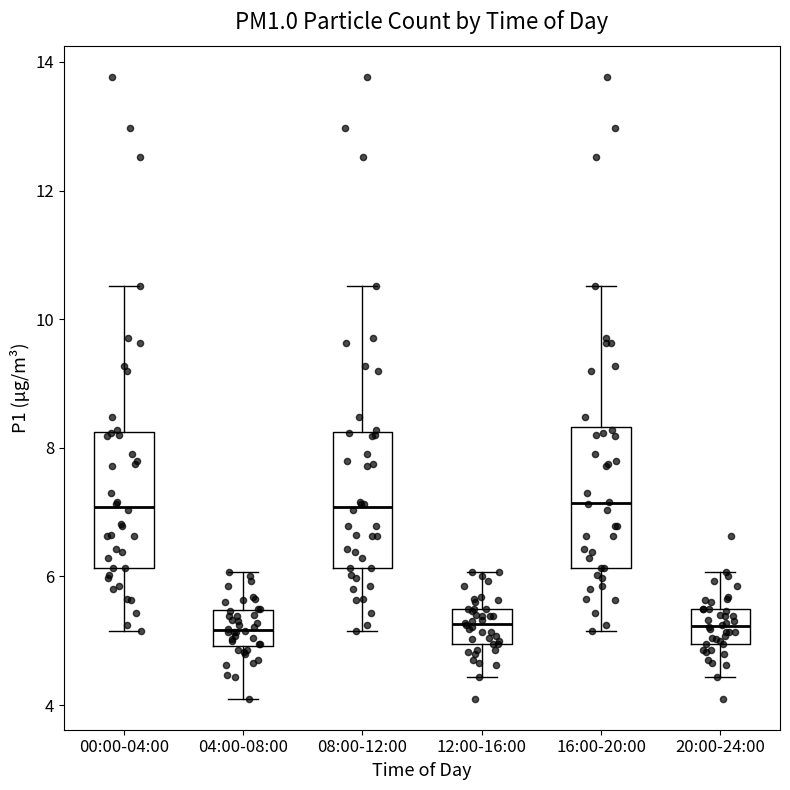

Reading left to right, transcribe this box plot: for each box, give where its median line is, the range the box spans, and where its two whiskers end, as read against the y-axis. The values are not printed on the chart, so give them approximately, as read against the axis.

00:00-04:00: median 7.0, box 6.2 to 8.2, whiskers 5.2 to 10.6
04:00-08:00: median 5.2, box 5.0 to 5.4, whiskers 4.2 to 6.0
08:00-12:00: median 7.0, box 6.2 to 8.2, whiskers 5.2 to 10.6
12:00-16:00: median 5.2, box 5.0 to 5.6, whiskers 4.4 to 6.0
16:00-20:00: median 7.2, box 6.2 to 8.4, whiskers 5.2 to 10.6
20:00-24:00: median 5.2, box 5.0 to 5.6, whiskers 4.4 to 6.0